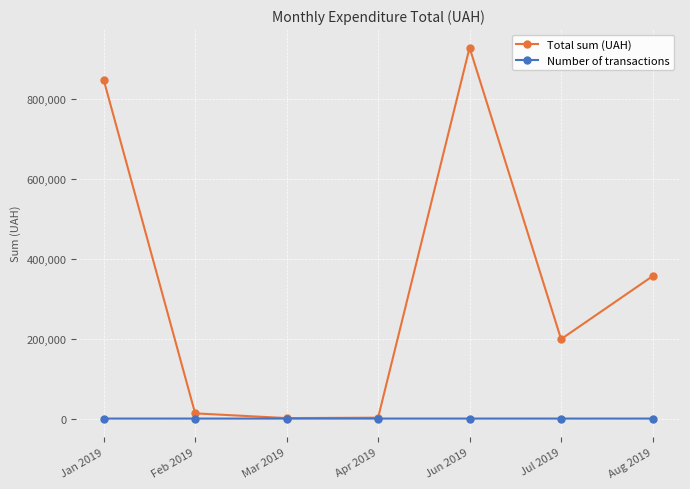

What is the value of the Number of transactions point at the 4th from the left?

4.0